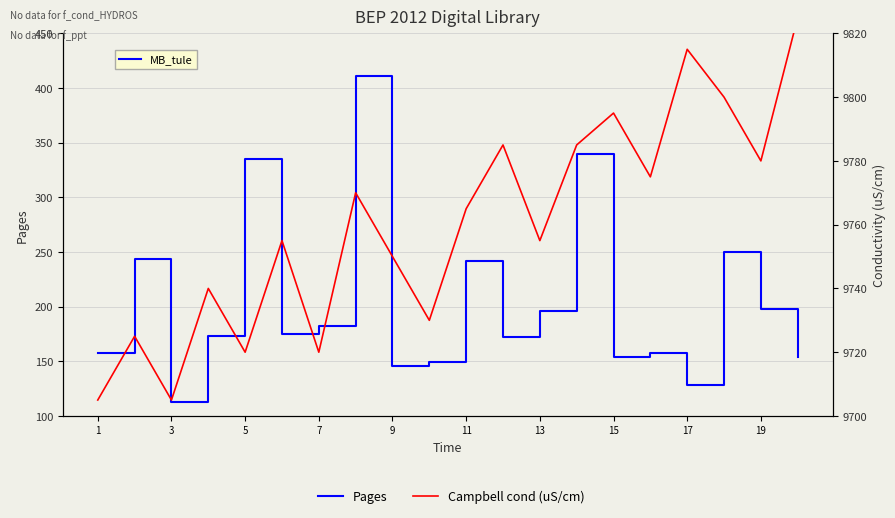

What is the average value of the Pages series?

204